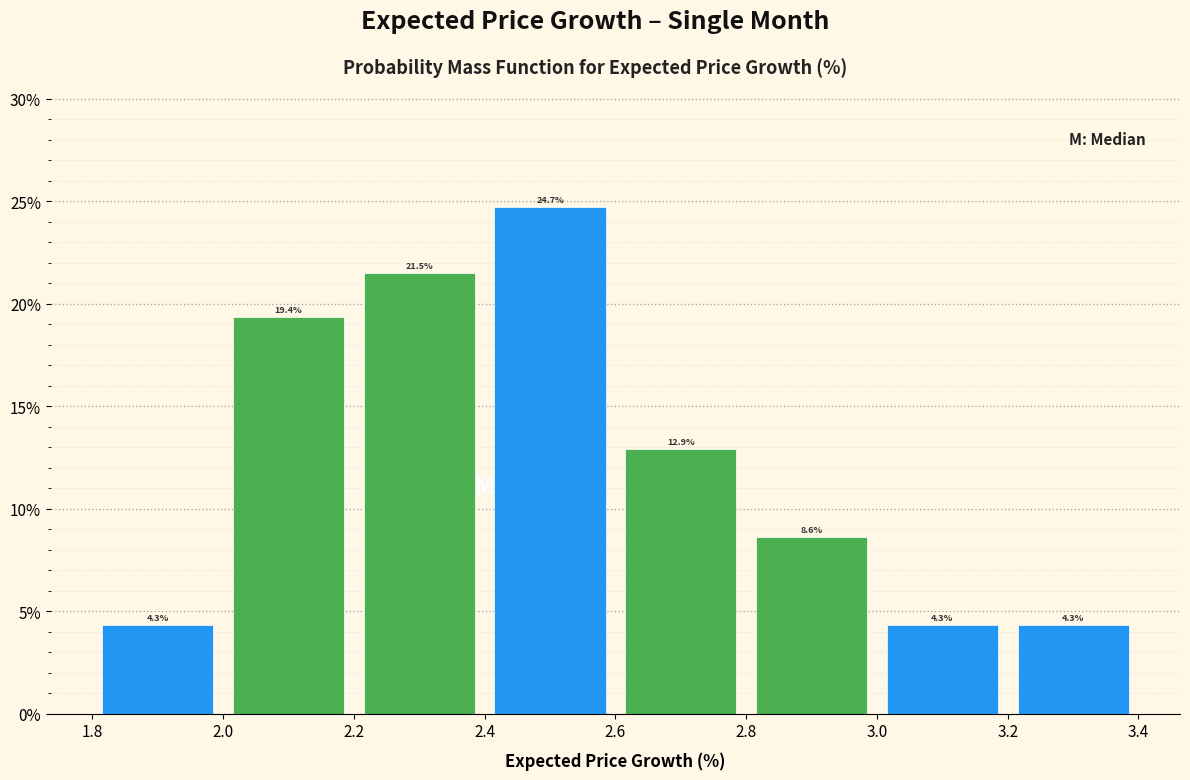

Over which range of the x-axis is the bar tallest?

2.4 to 2.6